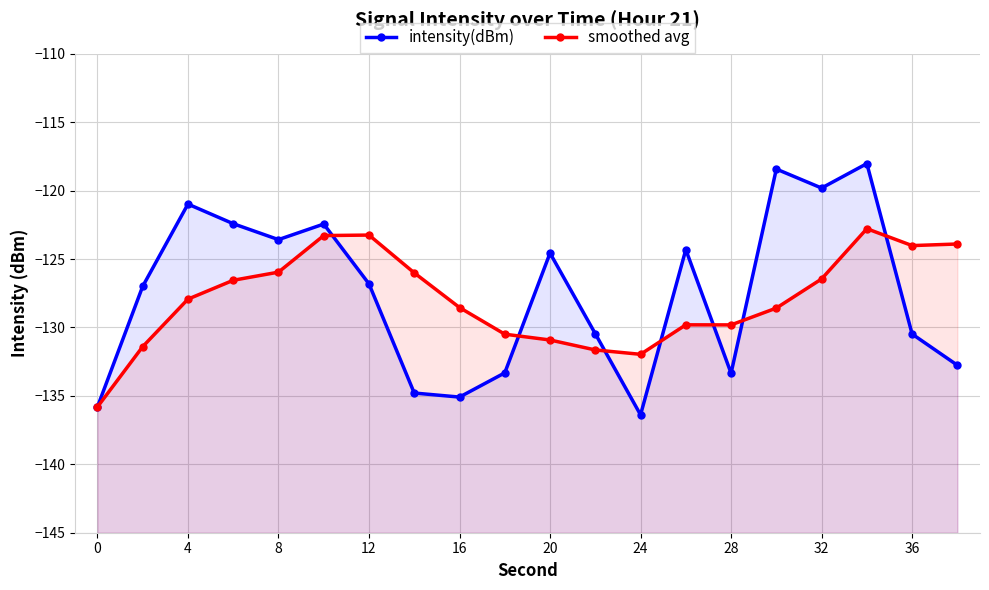

What are all the series names shown in the legend?

intensity(dBm), smoothed avg